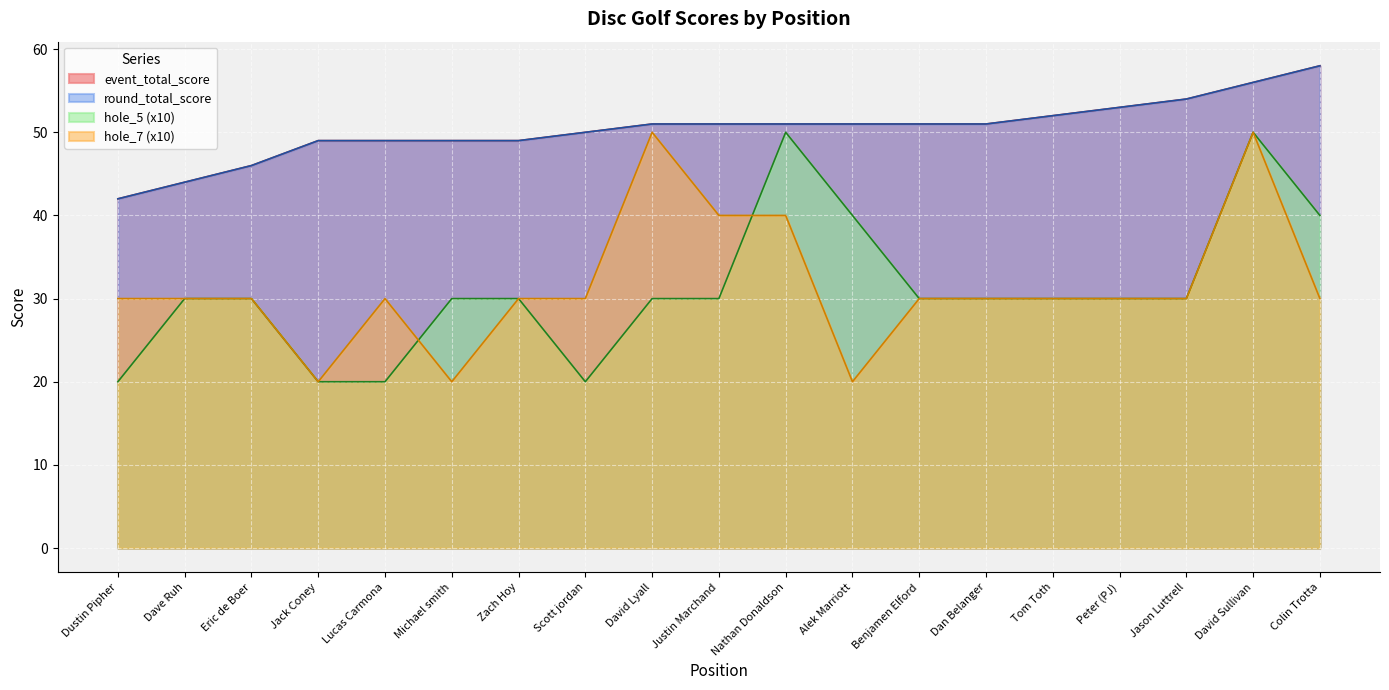

What is the difference between the maximum and minimum values in the round_total_score series?

16